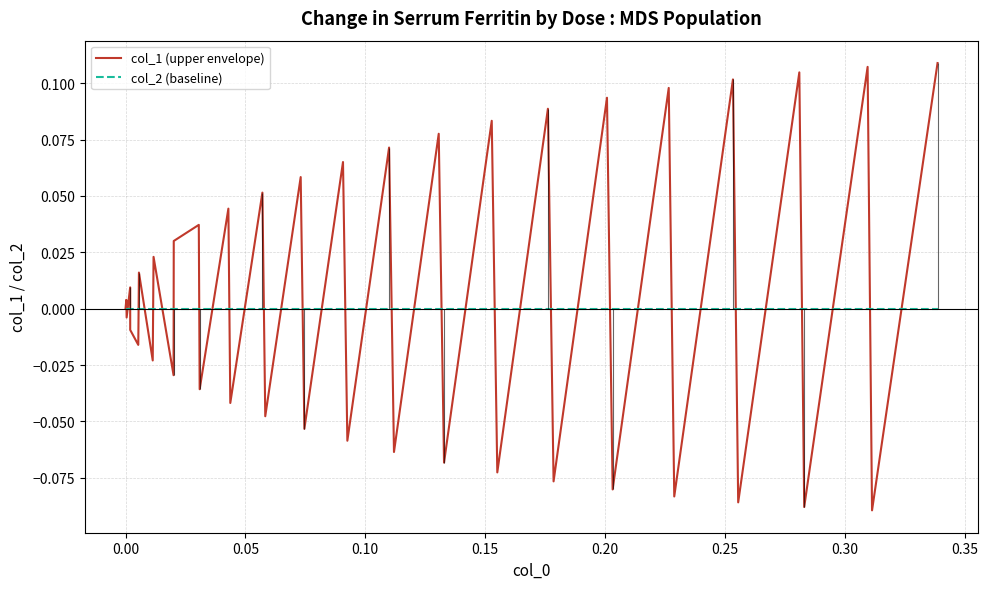

Is this an area chart (filled region under the line)?

No